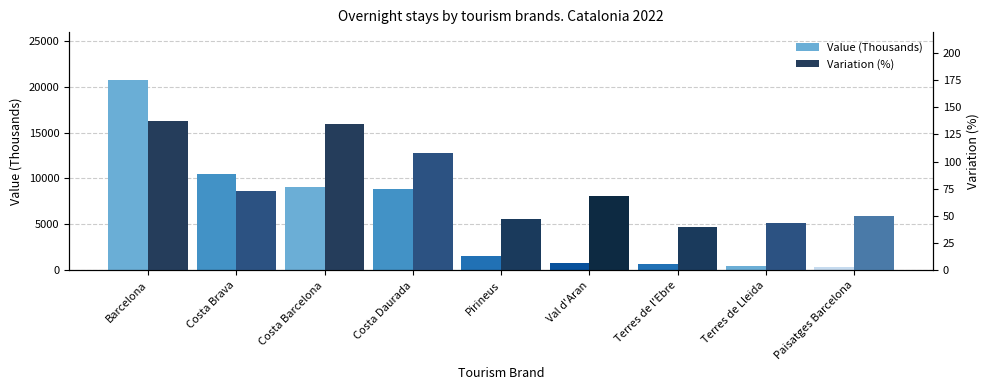

List the series in order of their overall mean, highest first.

Value (Thousands), Variation (%)